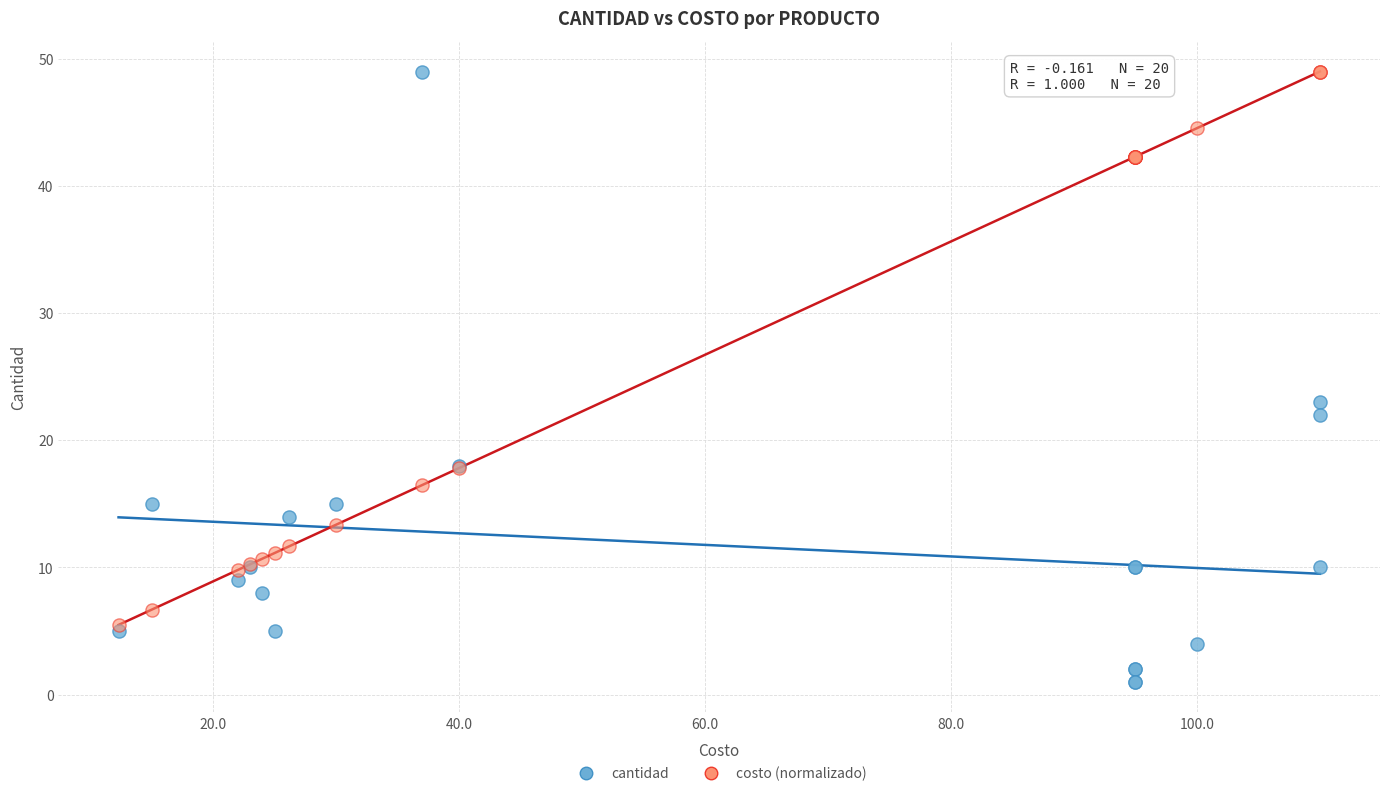

Across all series, what Y value is closest to 25?

23.0